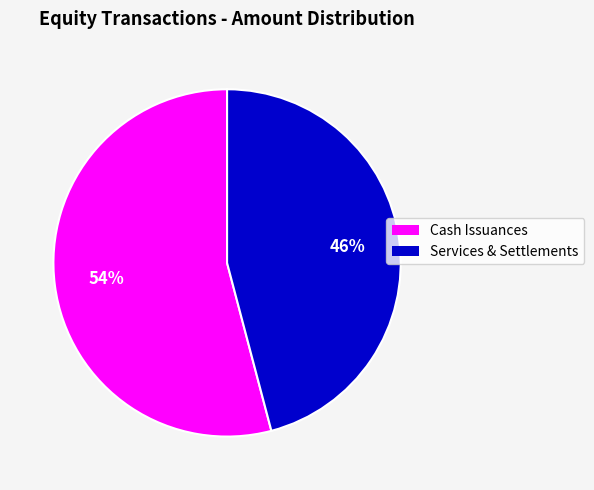

Is there a majority slice in this chart?

Yes